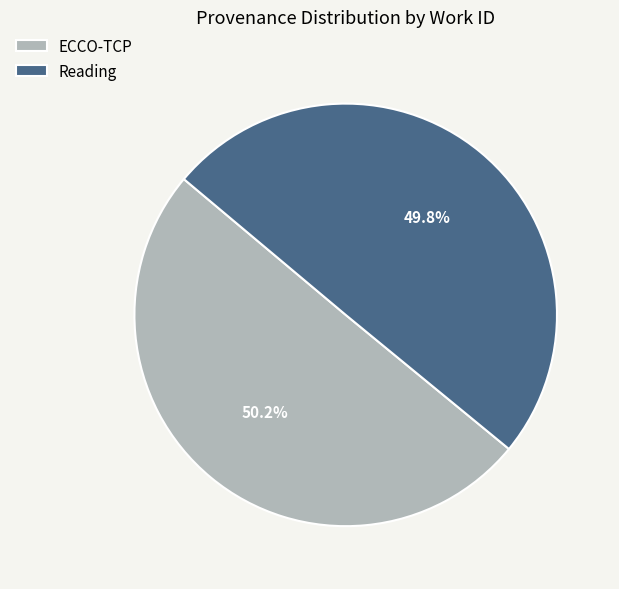

How many segments does this pie chart have?

2